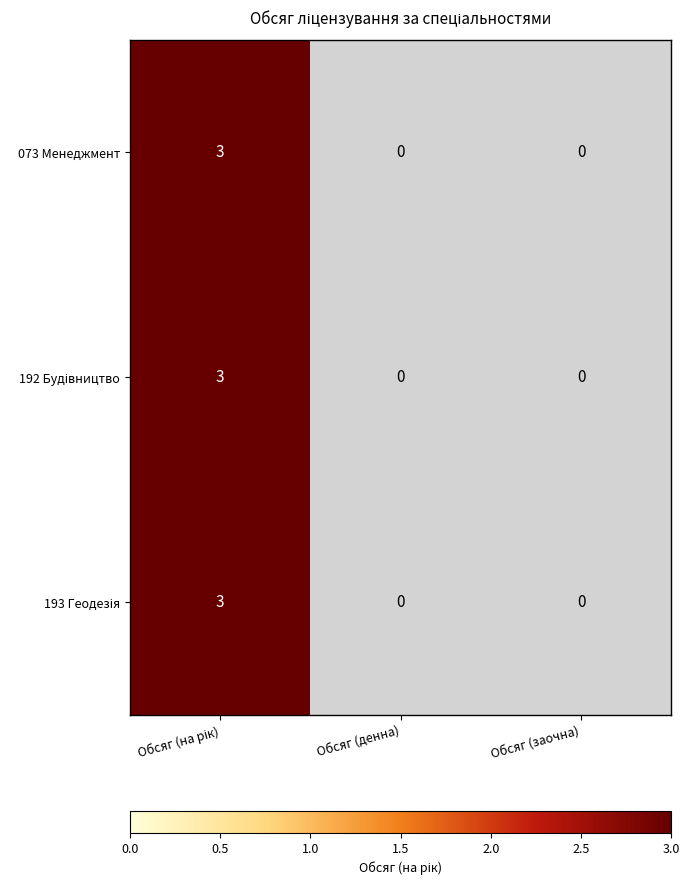

True or false: 073 has a value of 1 at Обсяг (денна).

False